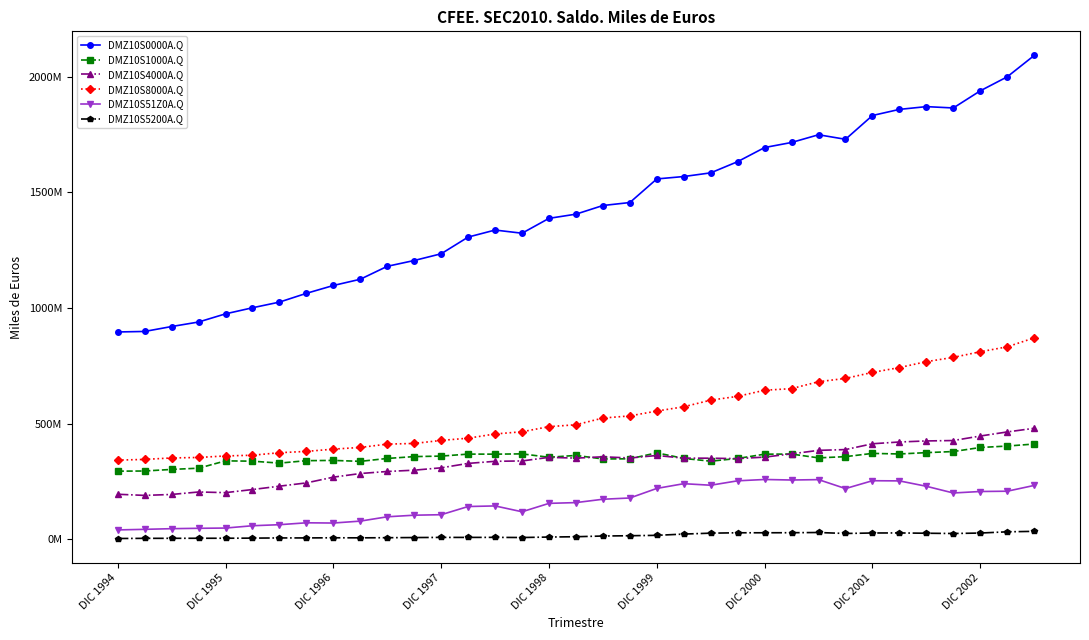

List the labels in order of DMZ10S1000A.Q value, largest first.

34, 33, 32, 31, 30, 20, 28, 15, 29, 25, 13, 14, 24, 17, 12, 11, 27, 16, 26, 21, 10, 23, 19, 18, DIC 2002, DIC 2001, DIC 1998, 22, DIC 1999, 9, DIC 2000, DIC 1997, DIC 1996, DIC 1995, DIC 1994